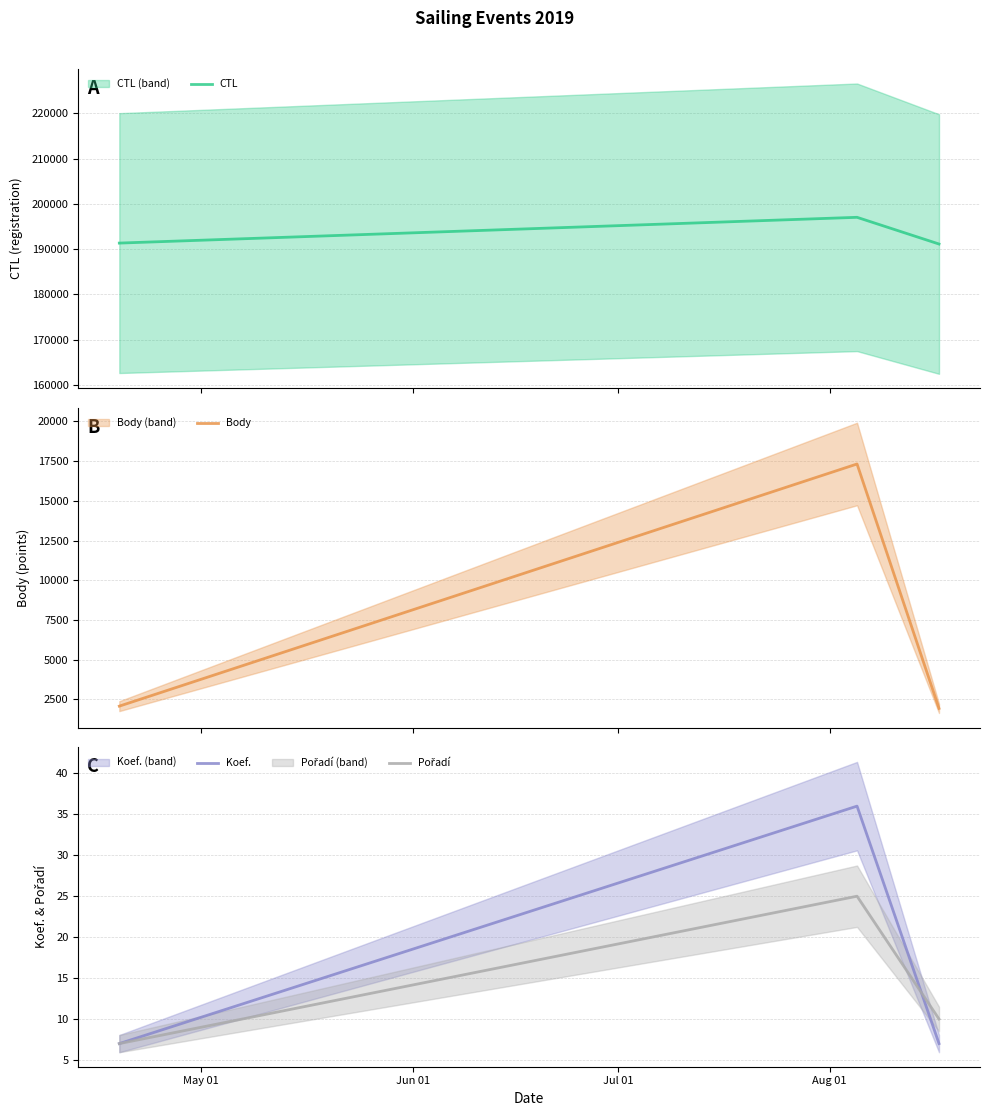

What is the highest value of the Koef. series?

36